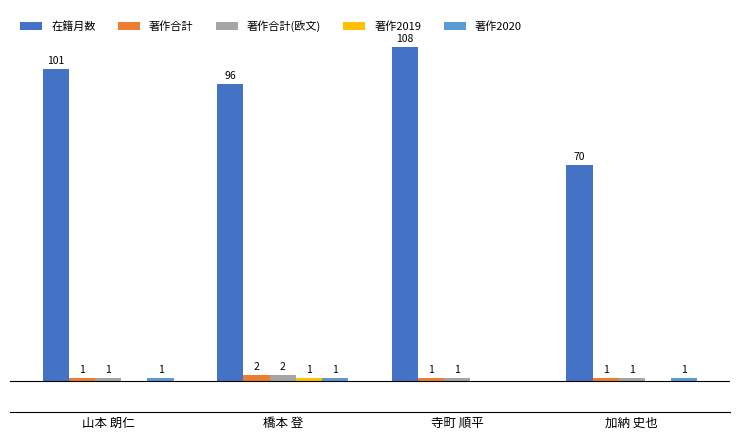

Which series changed the most between 橋本 登 and 加納 史也?

在籍月数